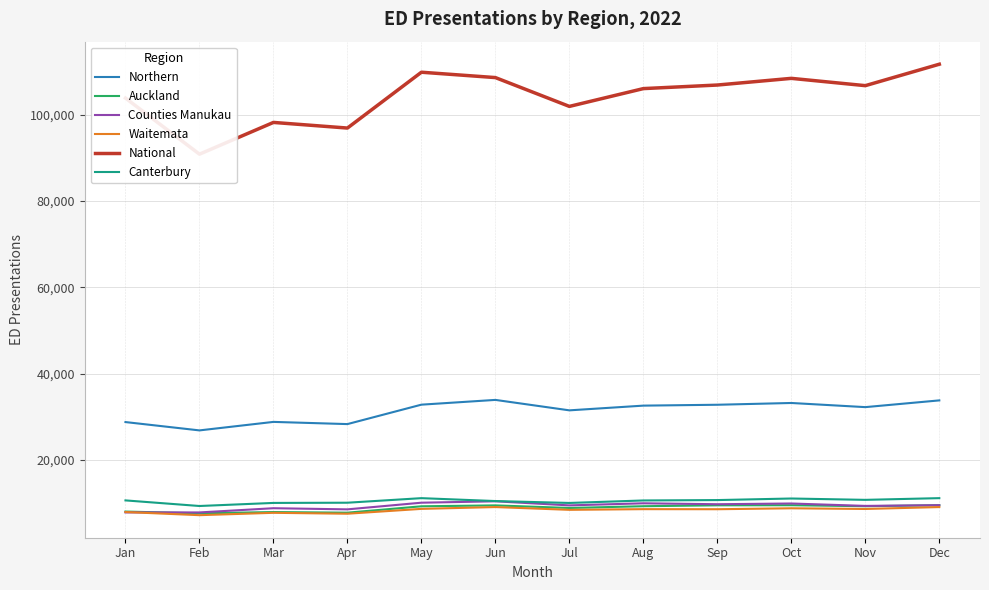

What is the value of the Auckland point at the 5th from the left?

9217